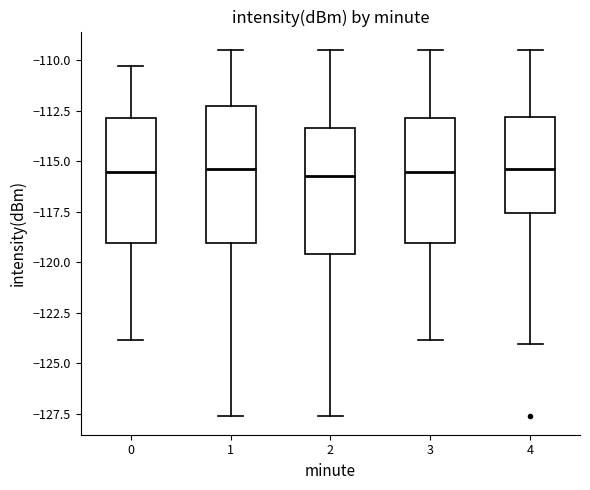

Reading left to right, transcribe this box plot: for each box, give where its median line is, the range the box spans, and where its two whiskers end, as read against the y-axis. The values are not printed on the chart, so give them approximately, as read against the axis.

0: median -115.5, box -119.0 to -113.0, whiskers -124.0 to -110.5
1: median -115.5, box -119.0 to -112.5, whiskers -127.5 to -109.5
2: median -115.5, box -119.5 to -113.5, whiskers -127.5 to -109.5
3: median -115.5, box -119.0 to -113.0, whiskers -124.0 to -109.5
4: median -115.5, box -117.5 to -113.0, whiskers -124.0 to -109.5